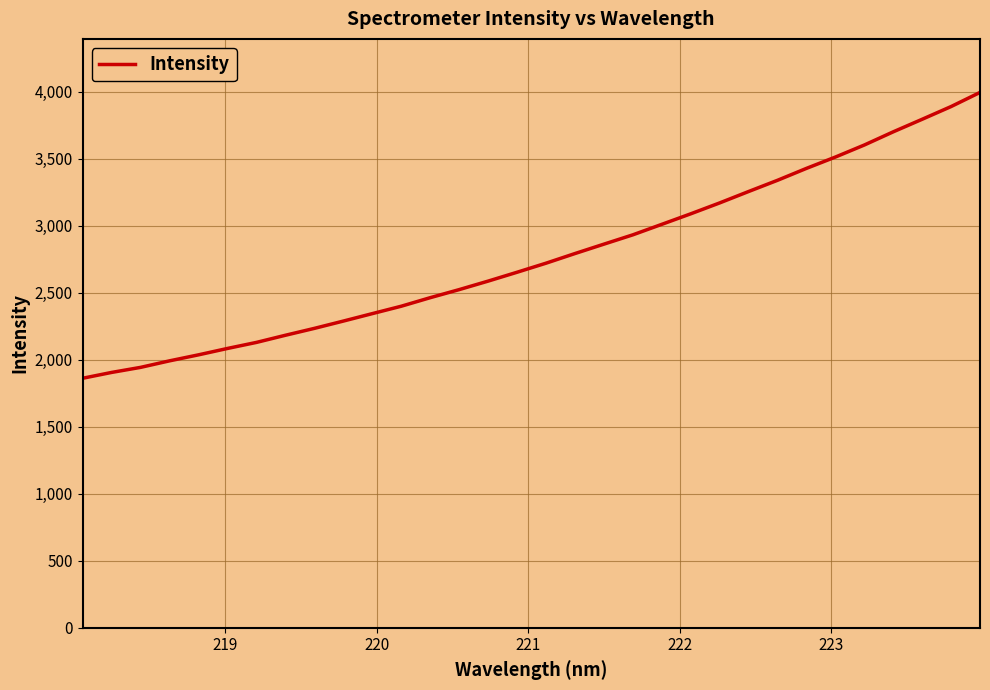

What is the sum of all values?

88761.6